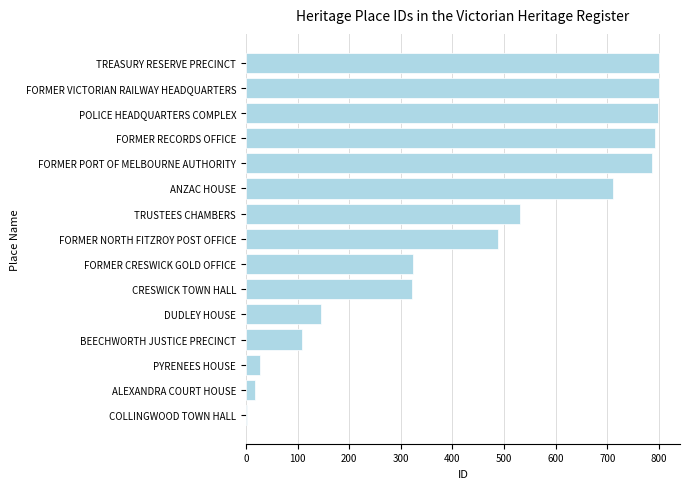

What is the average value?

444